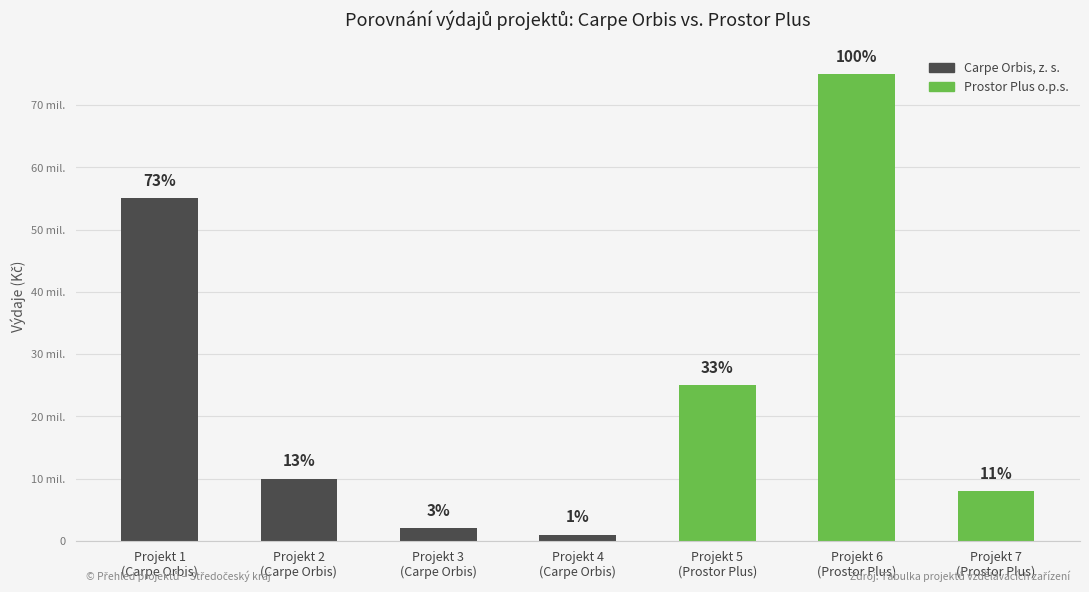

Does the chart contain any negative values?

No